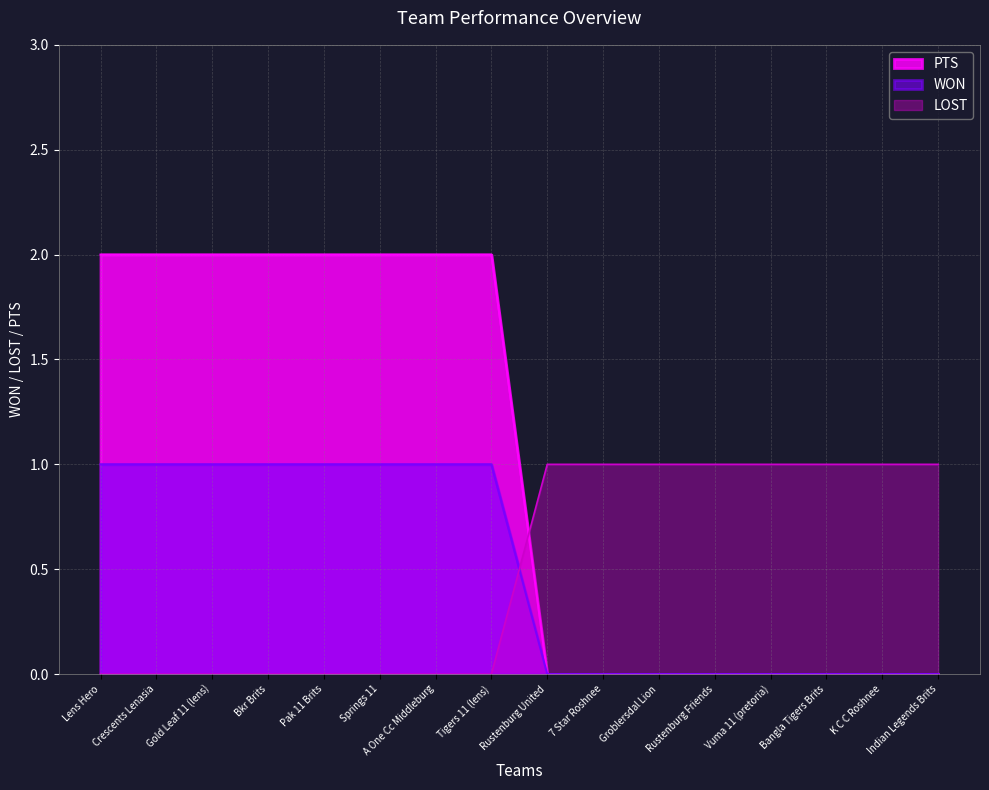

Which has a higher value, Crescents Lenasia or Indian Legends Brits?

Crescents Lenasia